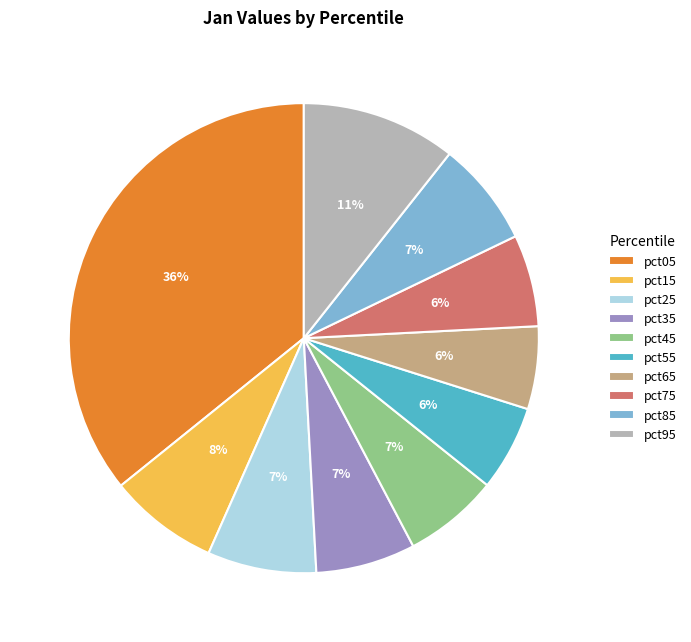

To the nearest percent, what percentage of the pie is pct85?

7%